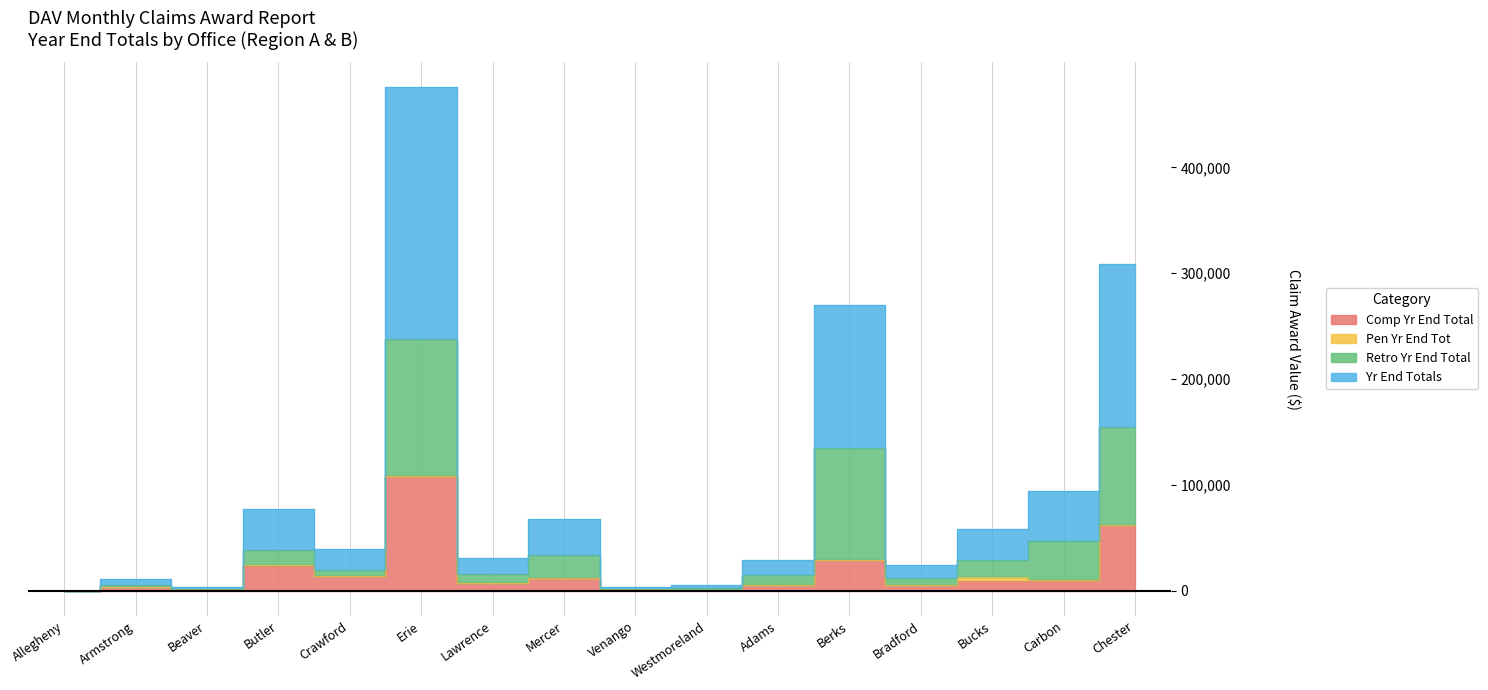

Does the chart display data point markers on the line(s)?

No